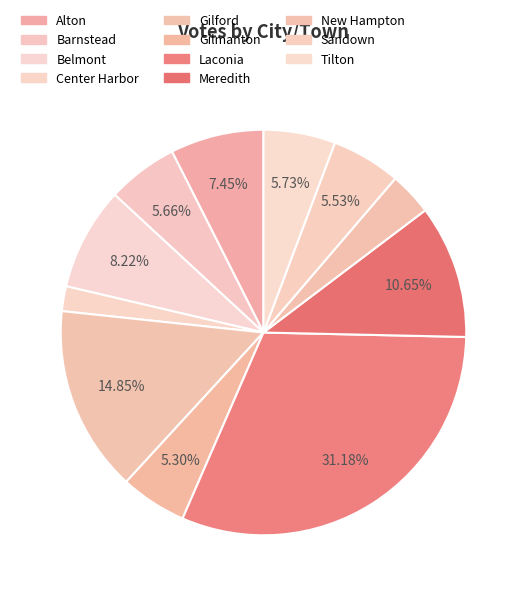

How many segments does this pie chart have?

11